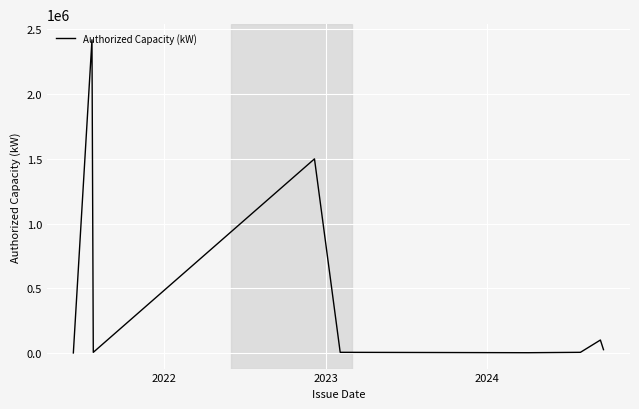

What is the difference between the second highest and second lowest values?

1498000